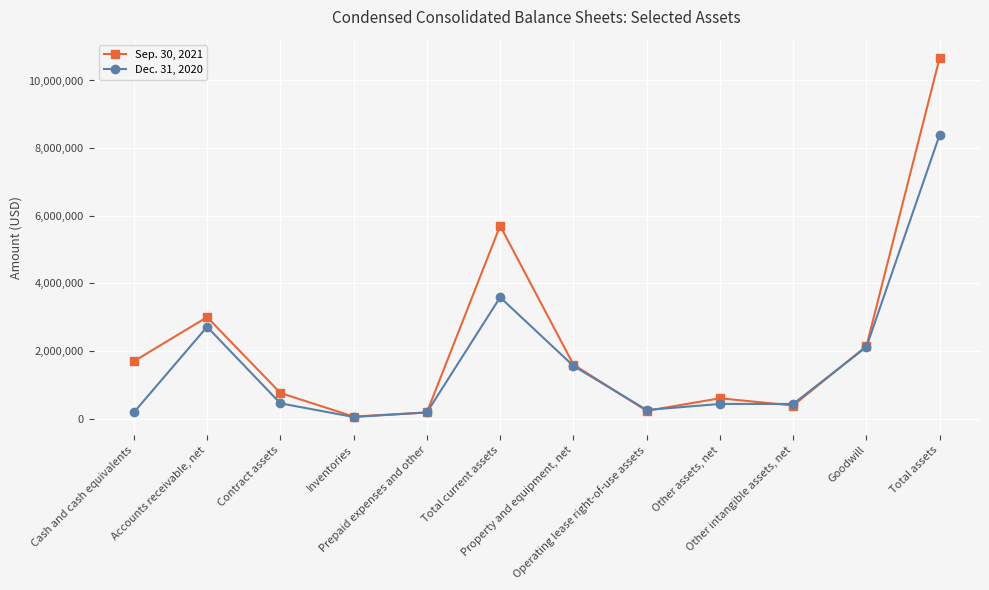

At which label does Sep. 30, 2021 reach its minimum?

Inventories